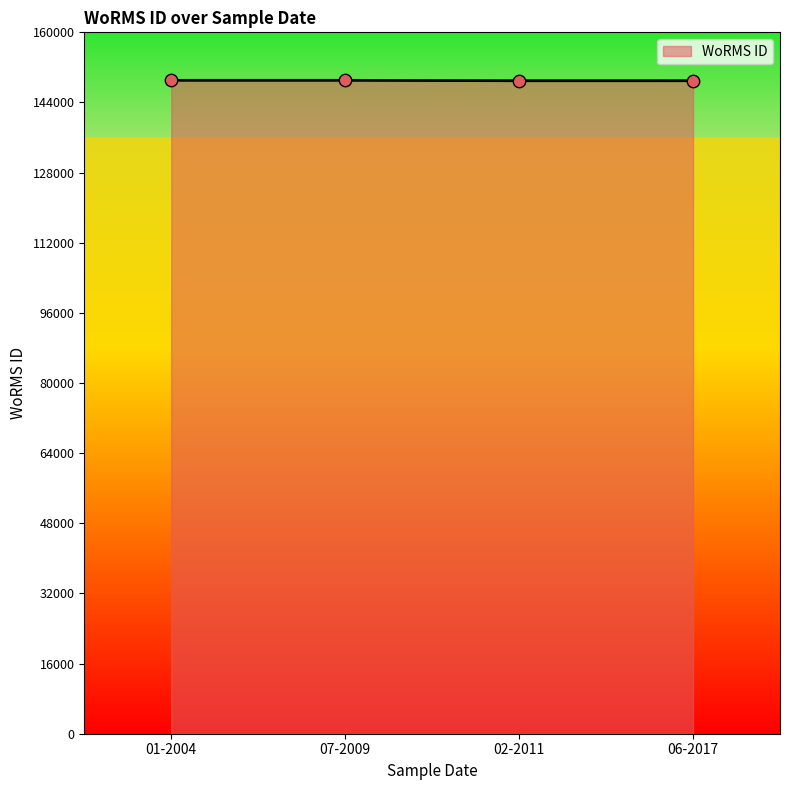

What is the ratio of the value at 07-2009 to the value at 01-2004?

1.0